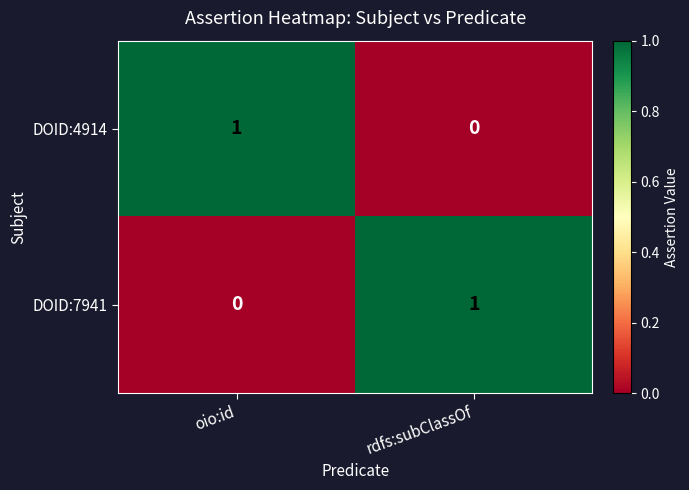

At which label does DOID:7941 reach its minimum?

oio:id